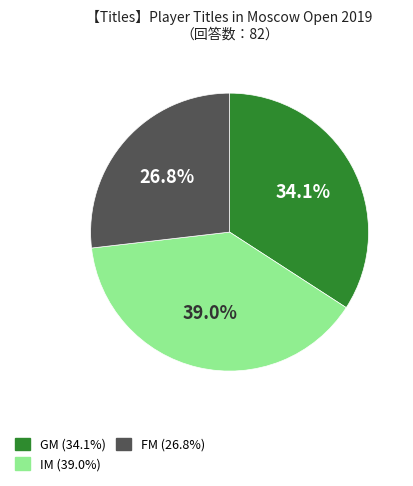

Does GM represent more than half of the total?

No